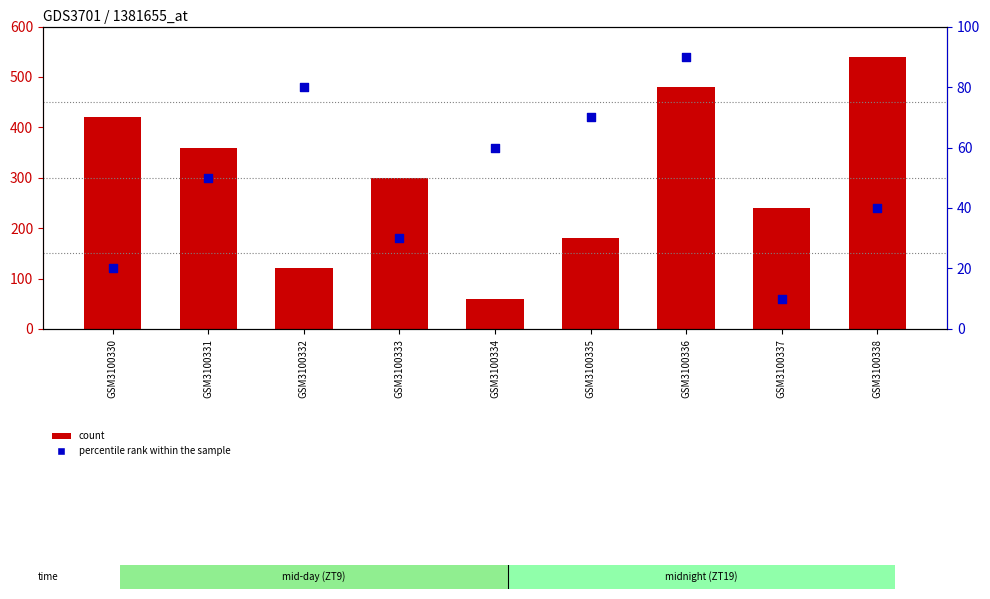

Which series reaches the minimum Y coordinate?

percentile rank within the sample